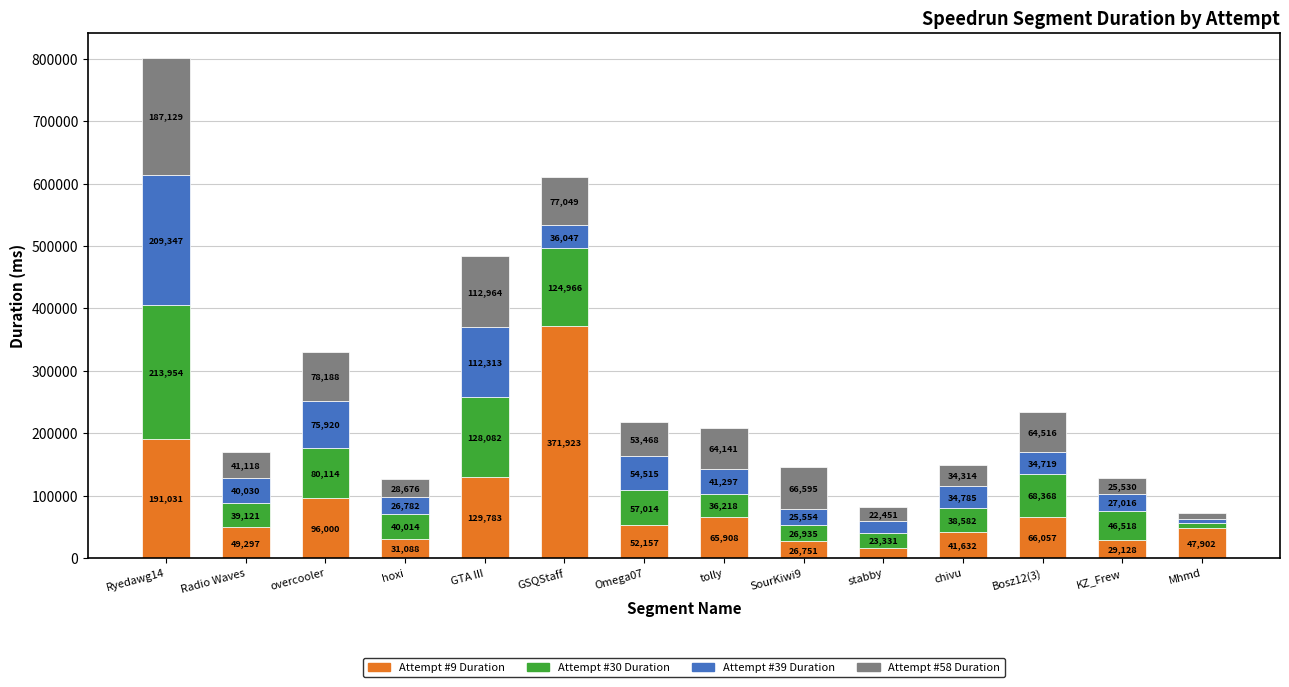

What is the total value across all series at SourKiwi9?

145835